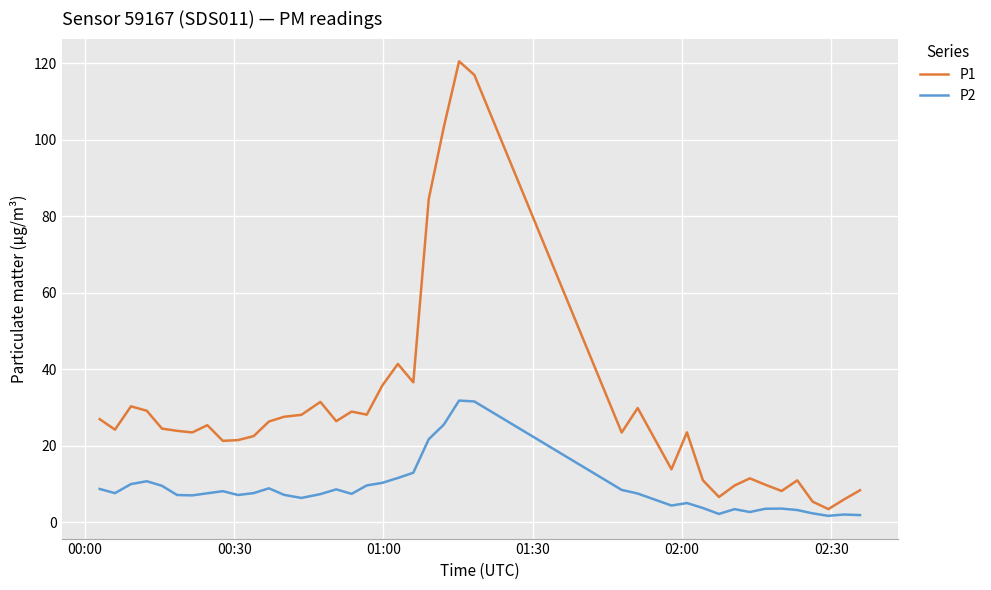

What is the maximum value for P1?

120.5